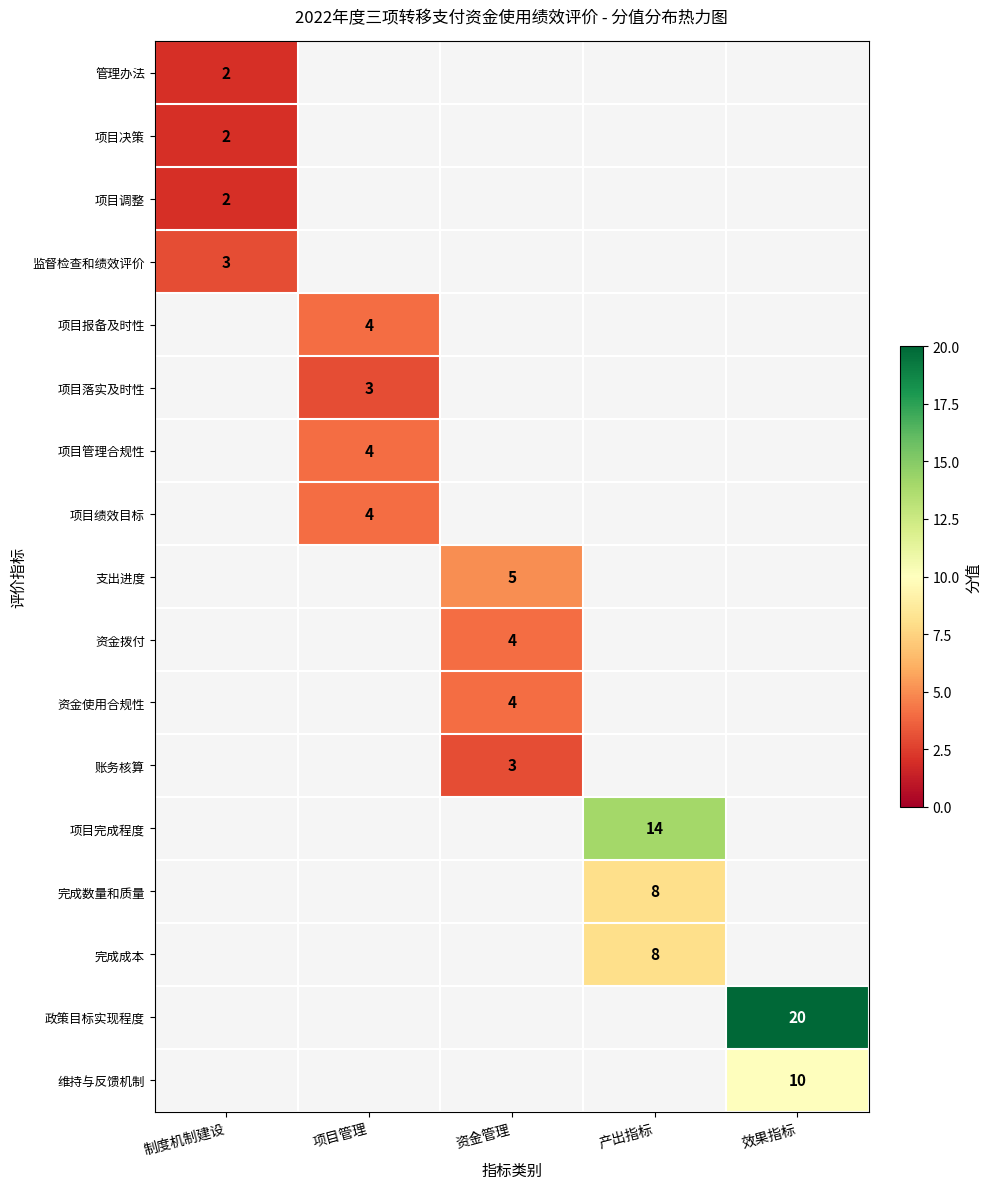

What is the greatest value displayed?

20.0